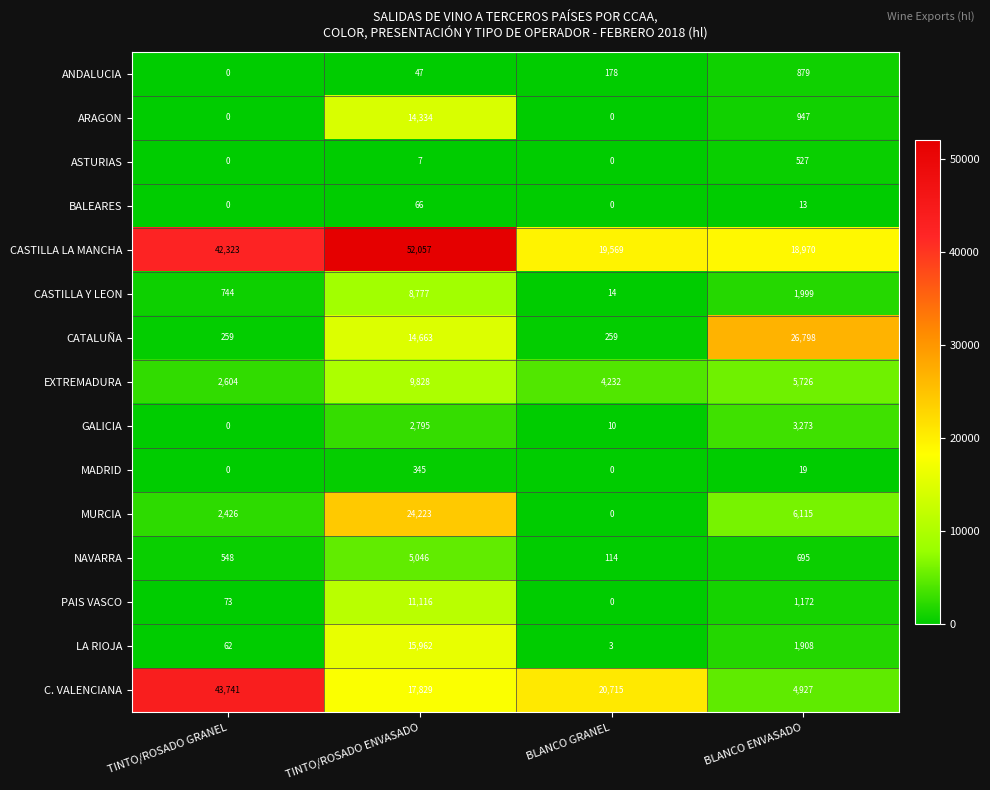

At BLANCO ENVASADO, list the series in order from largest to smallest.

CATALUÑA, CASTILLA LA MANCHA, MURCIA, EXTREMADURA, C. VALENCIANA, GALICIA, CASTILLA Y LEON, LA RIOJA, PAIS VASCO, ARAGON, ANDALUCIA, NAVARRA, ASTURIAS, MADRID, BALEARES